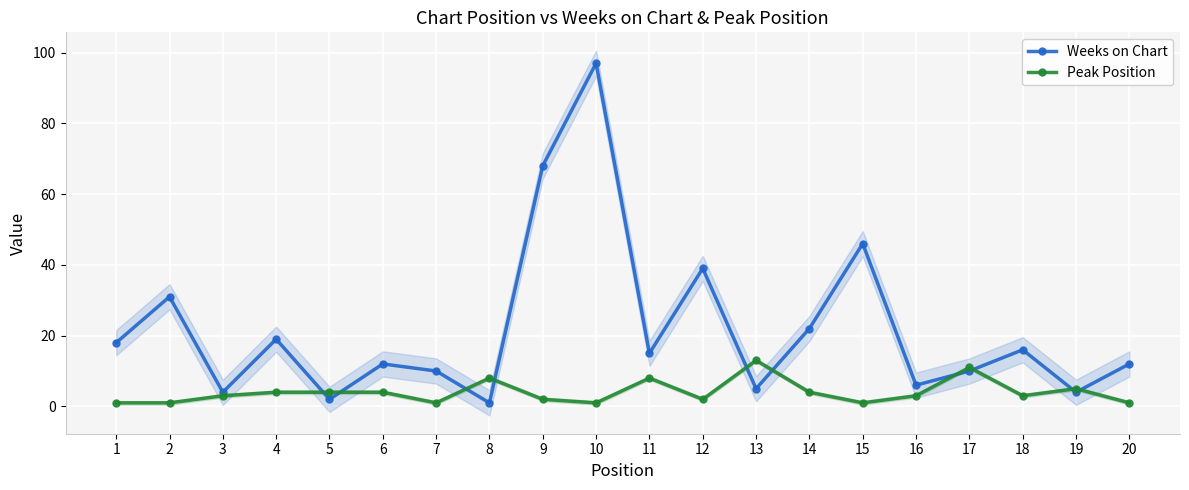

What is the value of the Peak Position point at the 12th from the left?

2